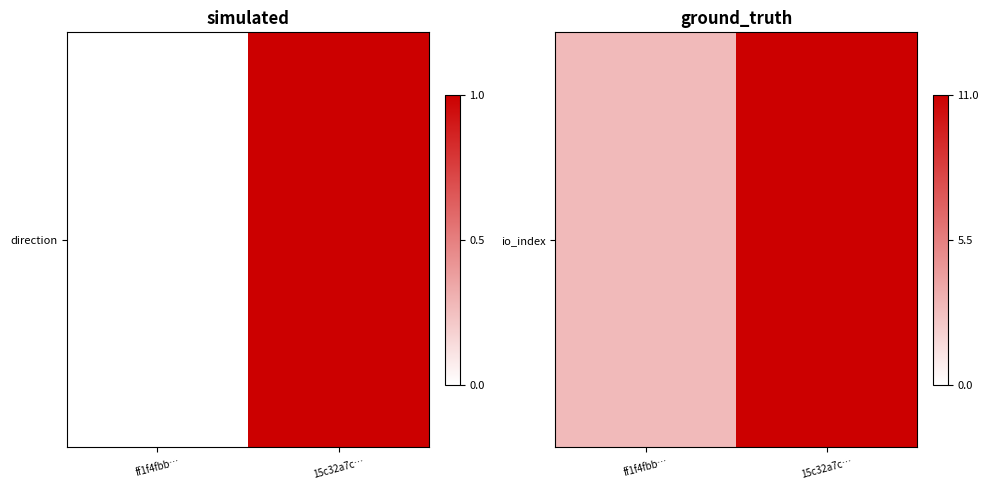

List the labels in order of value, smallest first.

ff1f4fbb…, 15c32a7c…